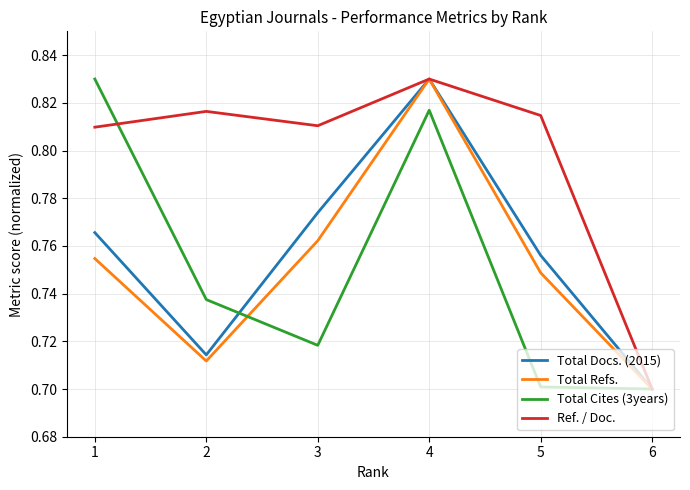

Between 2 and 6, which series saw the biggest shift?

Ref. / Doc.